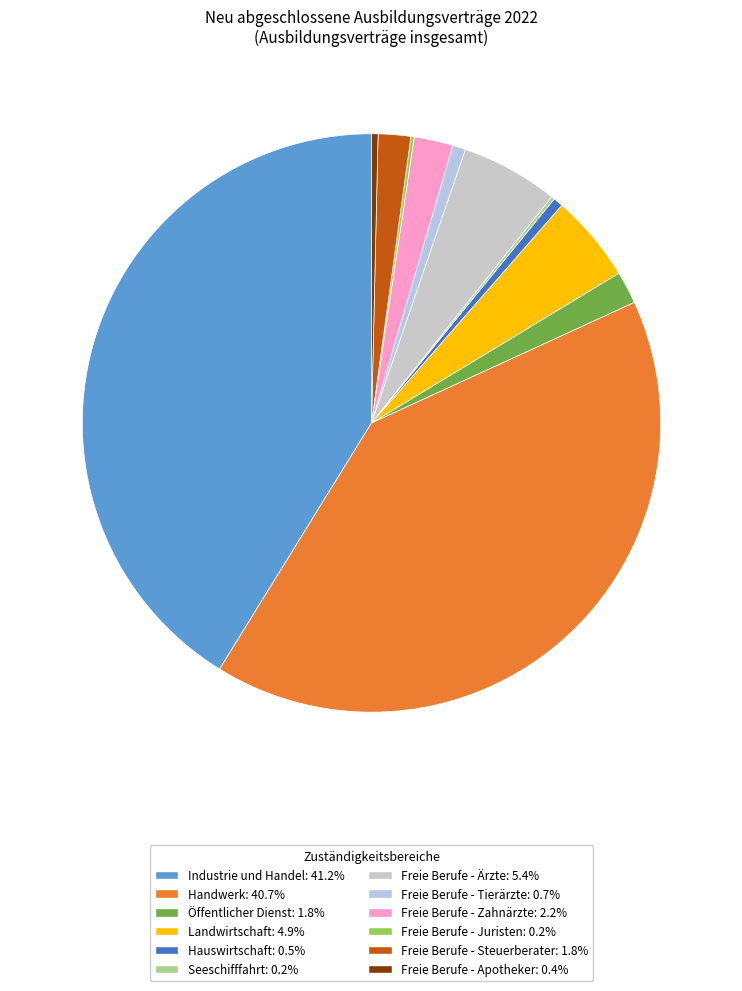

Between Seeschifffahrt and Handwerk, which is larger?

Handwerk